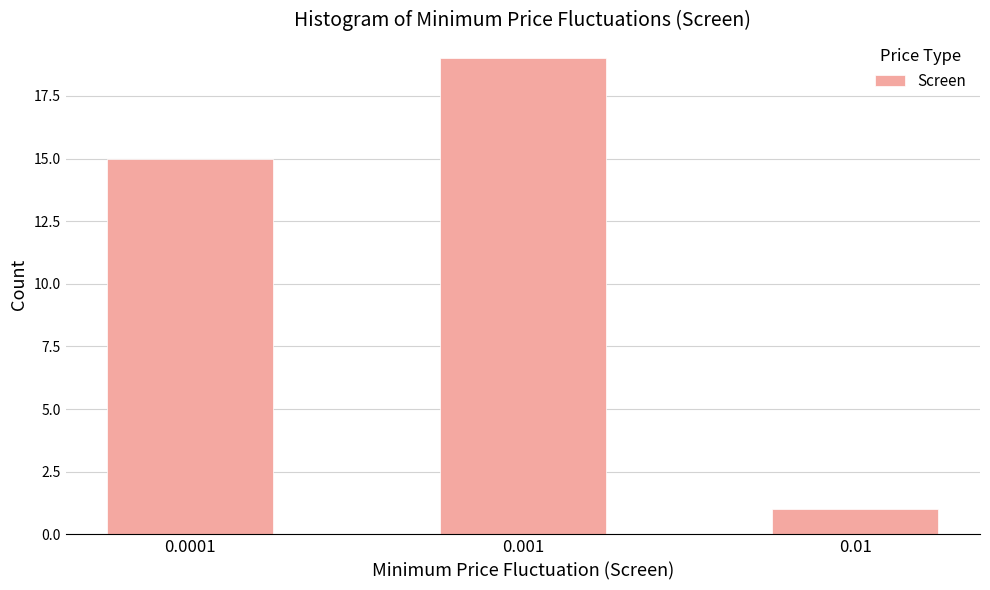

Reading left to right, list all the values displayed in this chart.

15	19	1